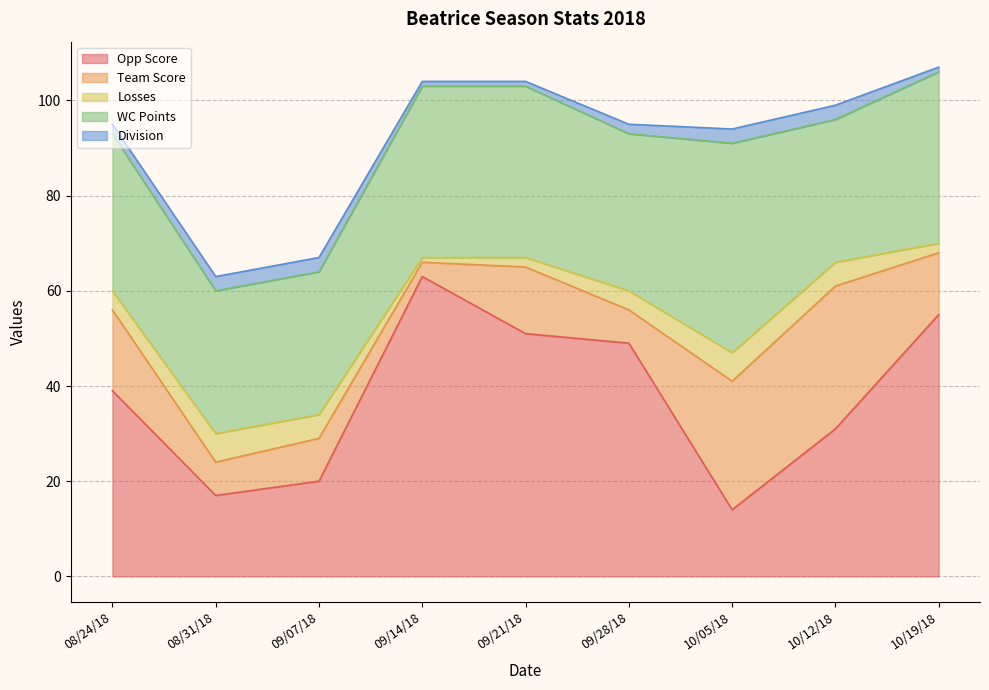

Read the WC Points value at 08/31/18, to the nearest 5.

30